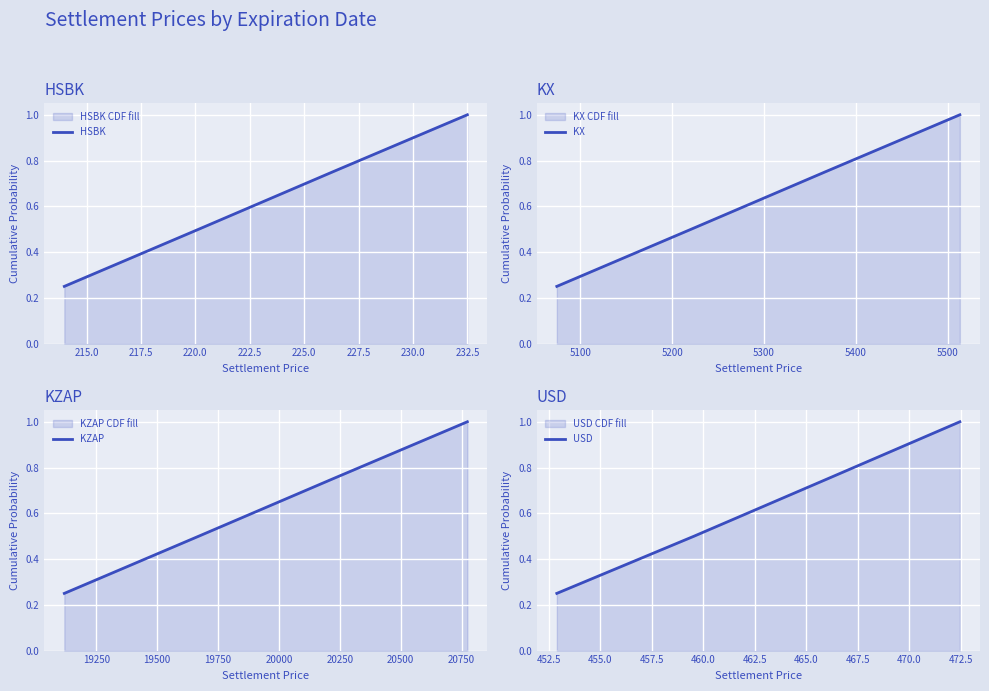

Which series has the largest range (max minus min)?

HSBK